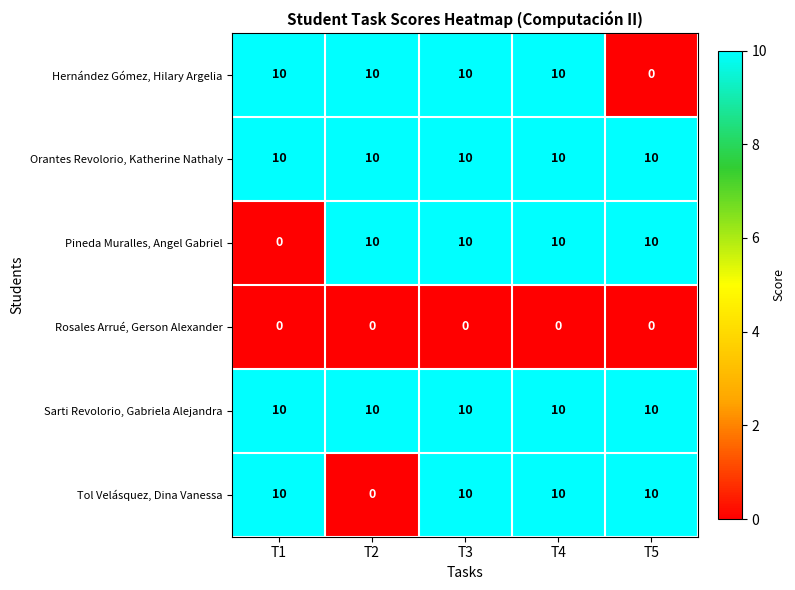

At how many categories does at least one series exceed 2?

5